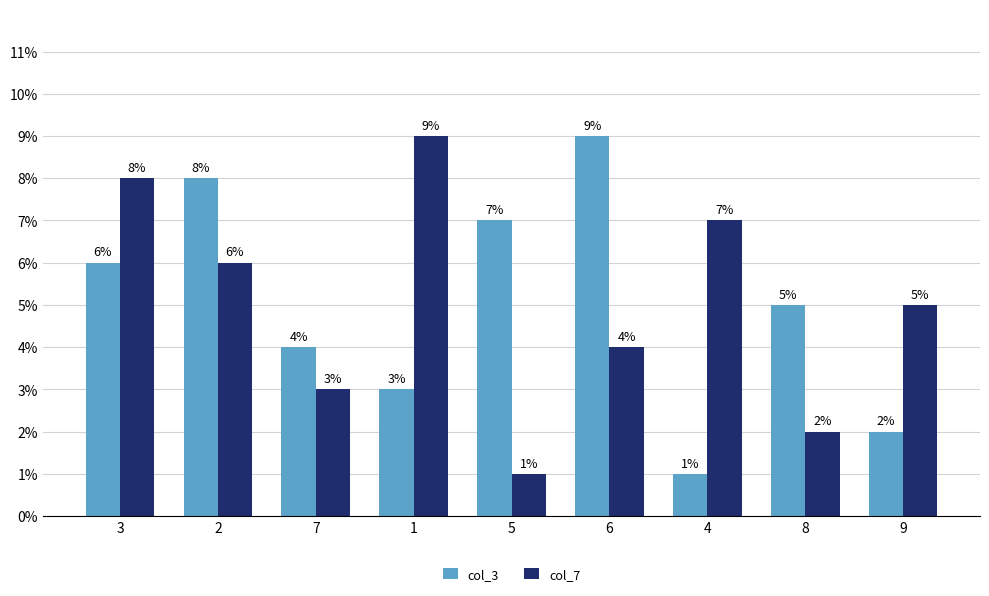

How many series are shown in this chart?

2